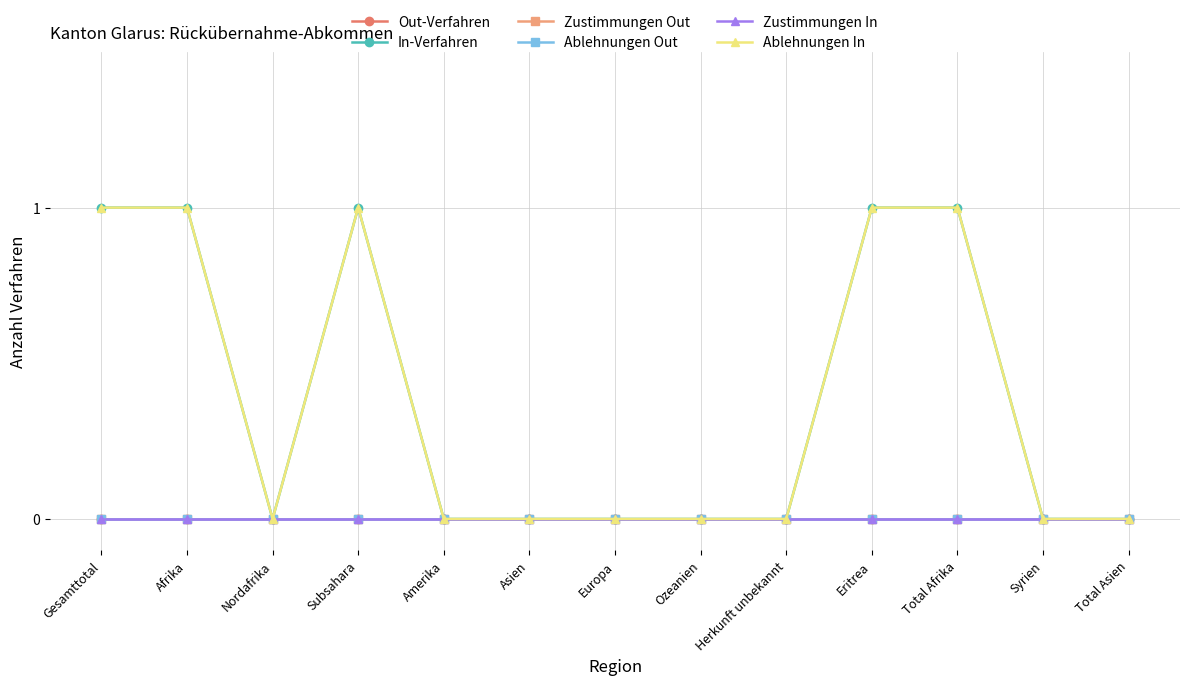

Is this an area chart (filled region under the line)?

No